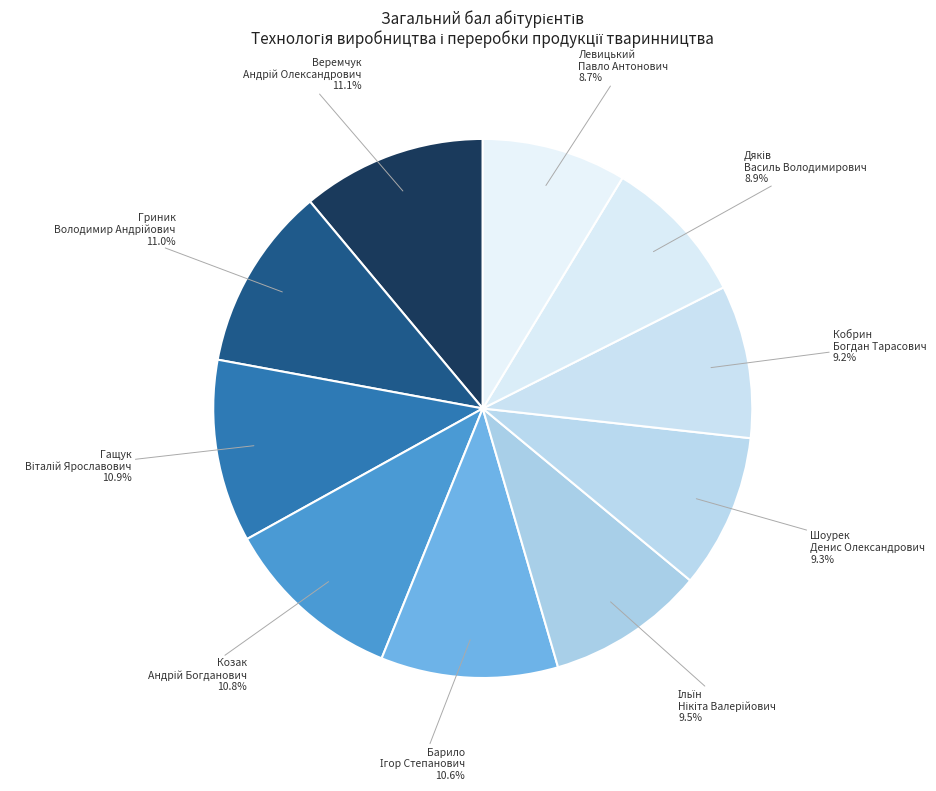

To the nearest percent, what is the difference between the largest and smallest slice percentages?

2%